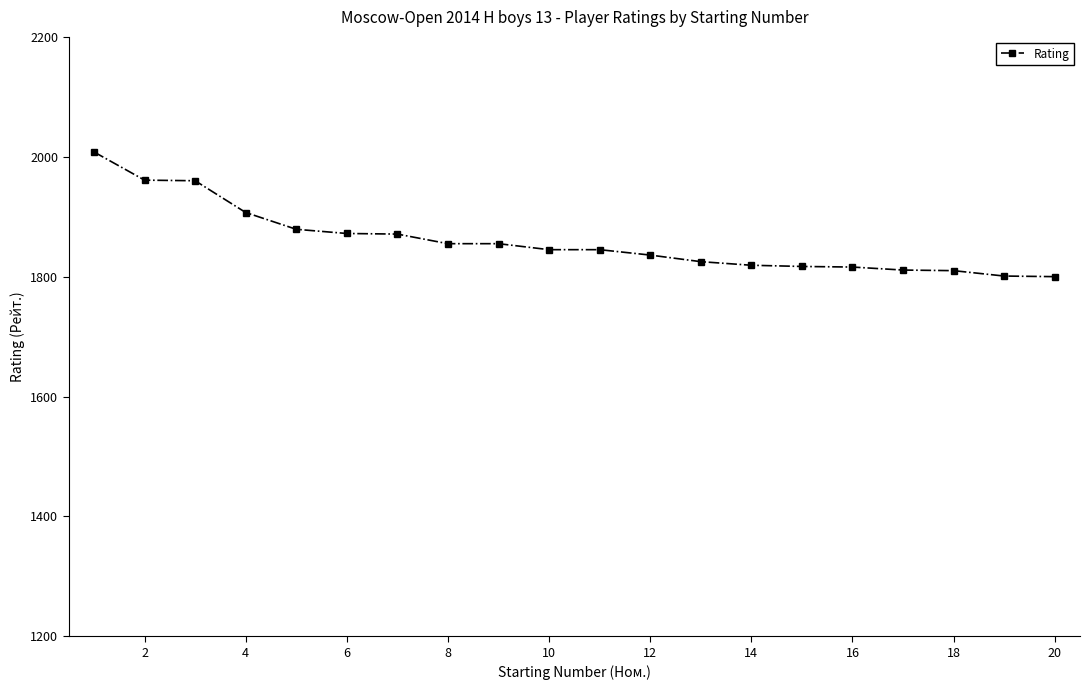

What is the sum of all values?

37193